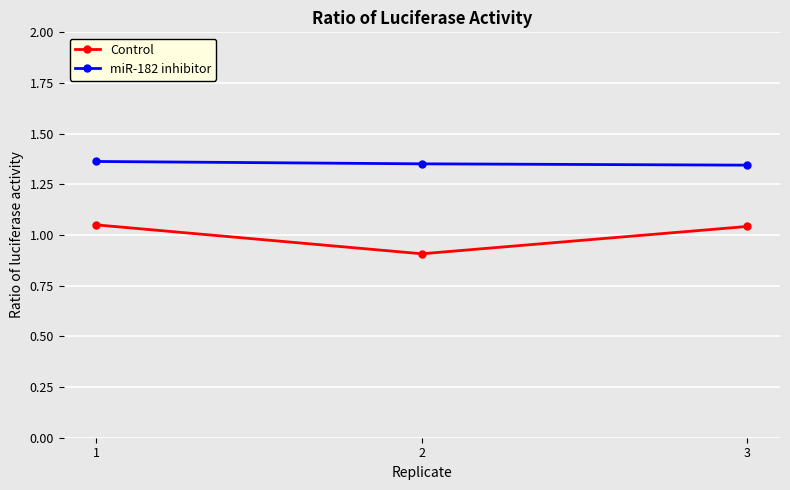

What is the difference between the highest and lowest values at 2?

0.4